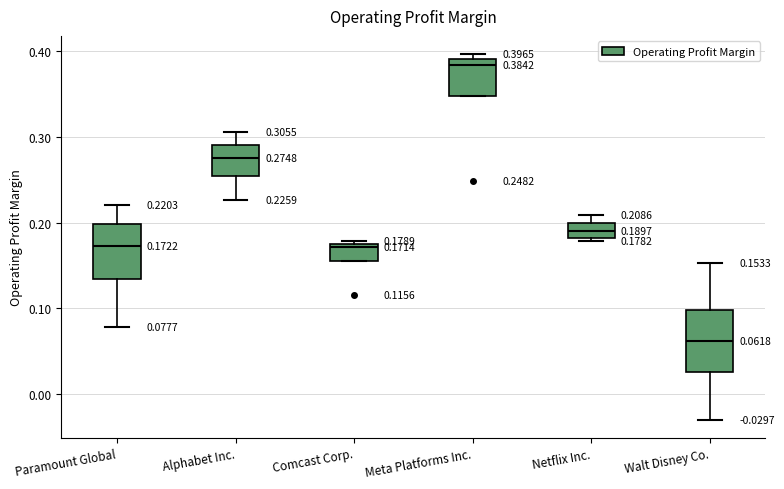

Which box's median line is the highest?

Meta Platforms Inc.